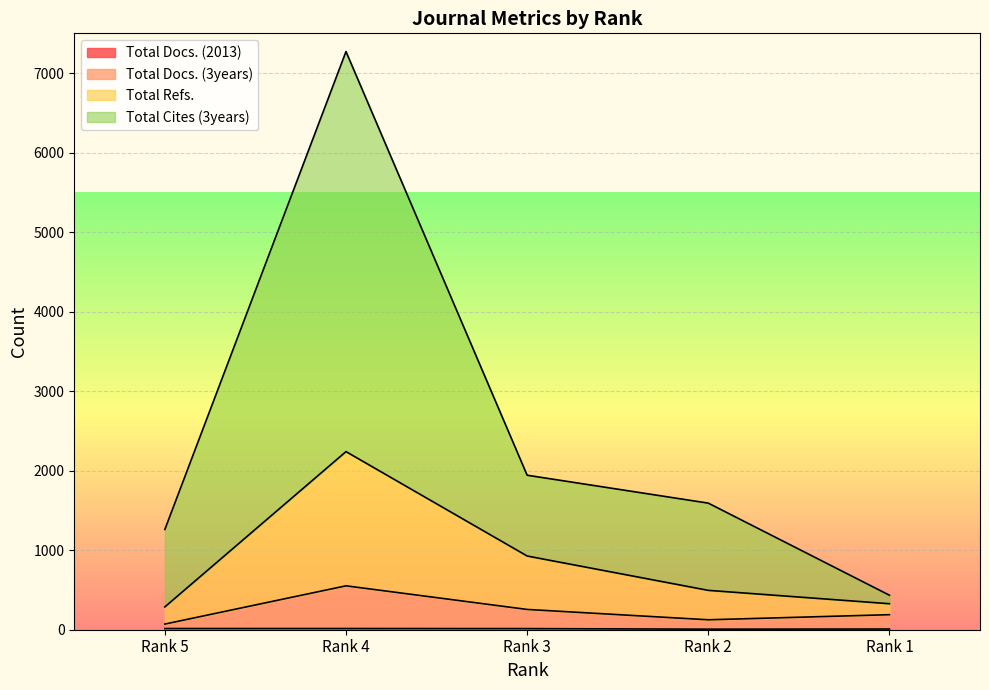

What is the average value of the Total Refs. series?

617